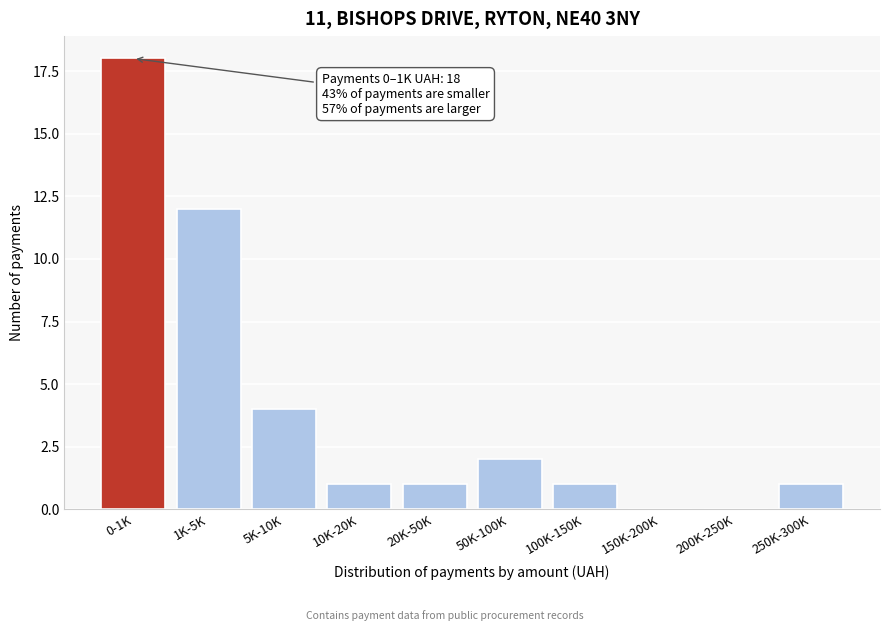

Reading left to right, list all the values displayed in this chart.

0-1K=18	1K-5K=12	5K-10K=4	10K-20K=1	20K-50K=1	50K-100K=2	100K-150K=1	150K-200K=0	200K-250K=0	250K-300K=1